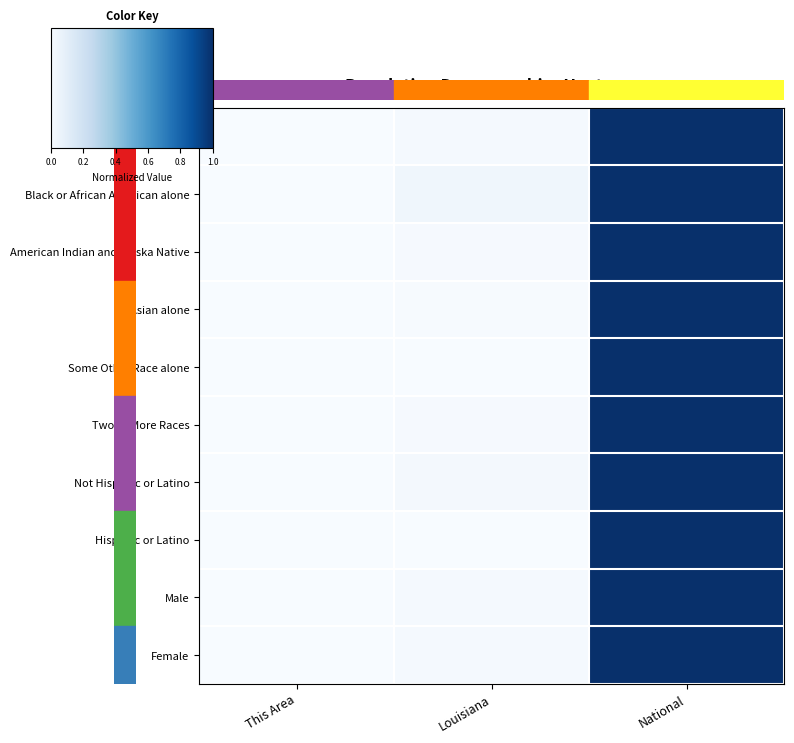

At how many categories does at least one series exceed 0?

2